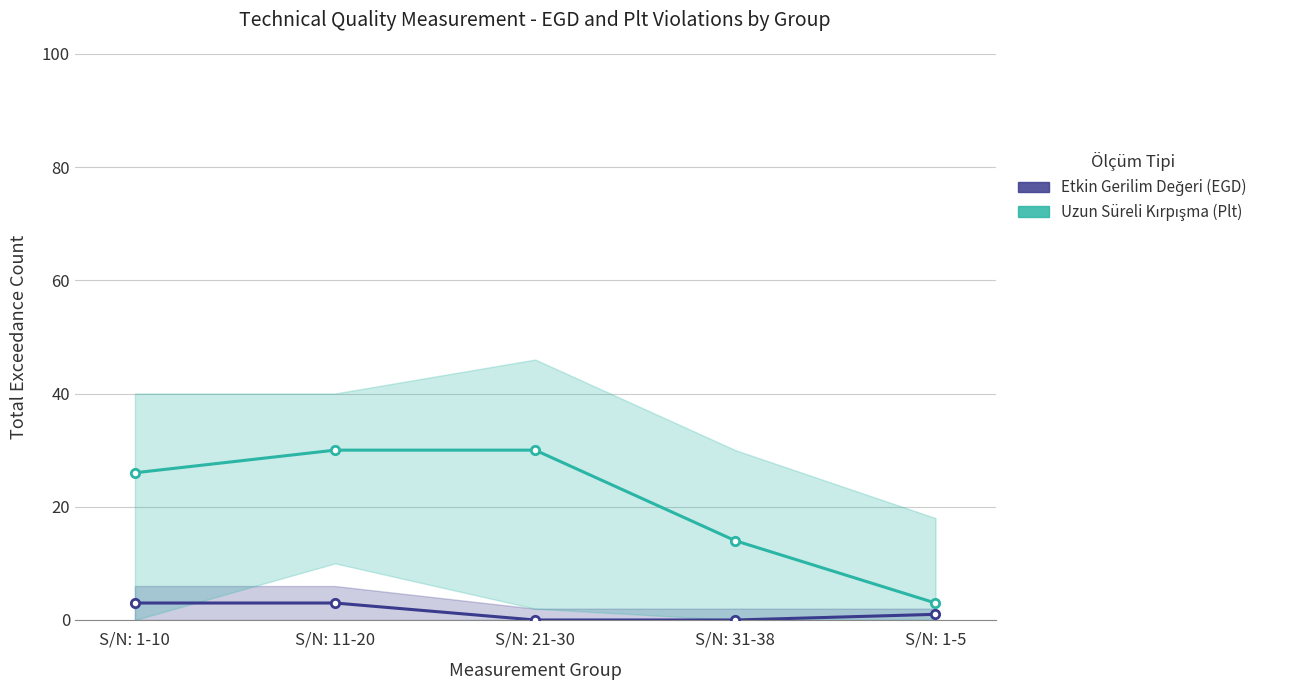

Reading left to right, list all the values displayed in this chart.

Etkin Gerilim Değeri (EGD): S/N: 1-10=3	S/N: 11-20=3	S/N: 21-30=0	S/N: 31-38=0	S/N: 1-5=1
Uzun Süreli Kırpışma (Plt): S/N: 1-10=26	S/N: 11-20=30	S/N: 21-30=30	S/N: 31-38=14	S/N: 1-5=3